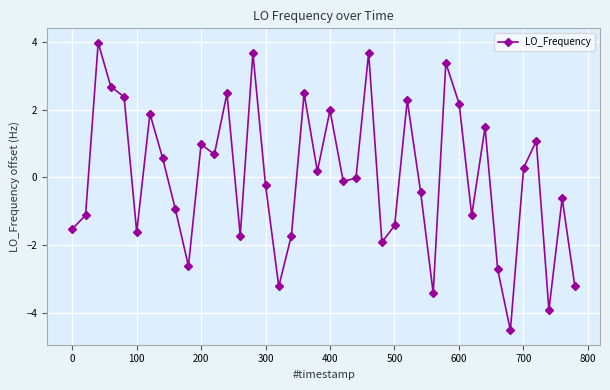

What is the greatest value displayed?

4.0